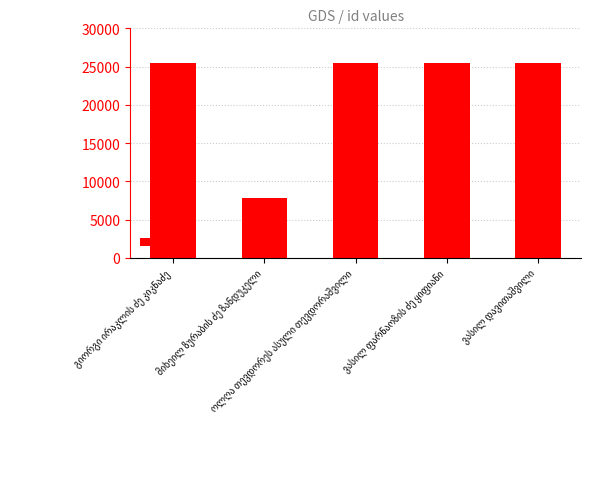

What is the average value?

21909